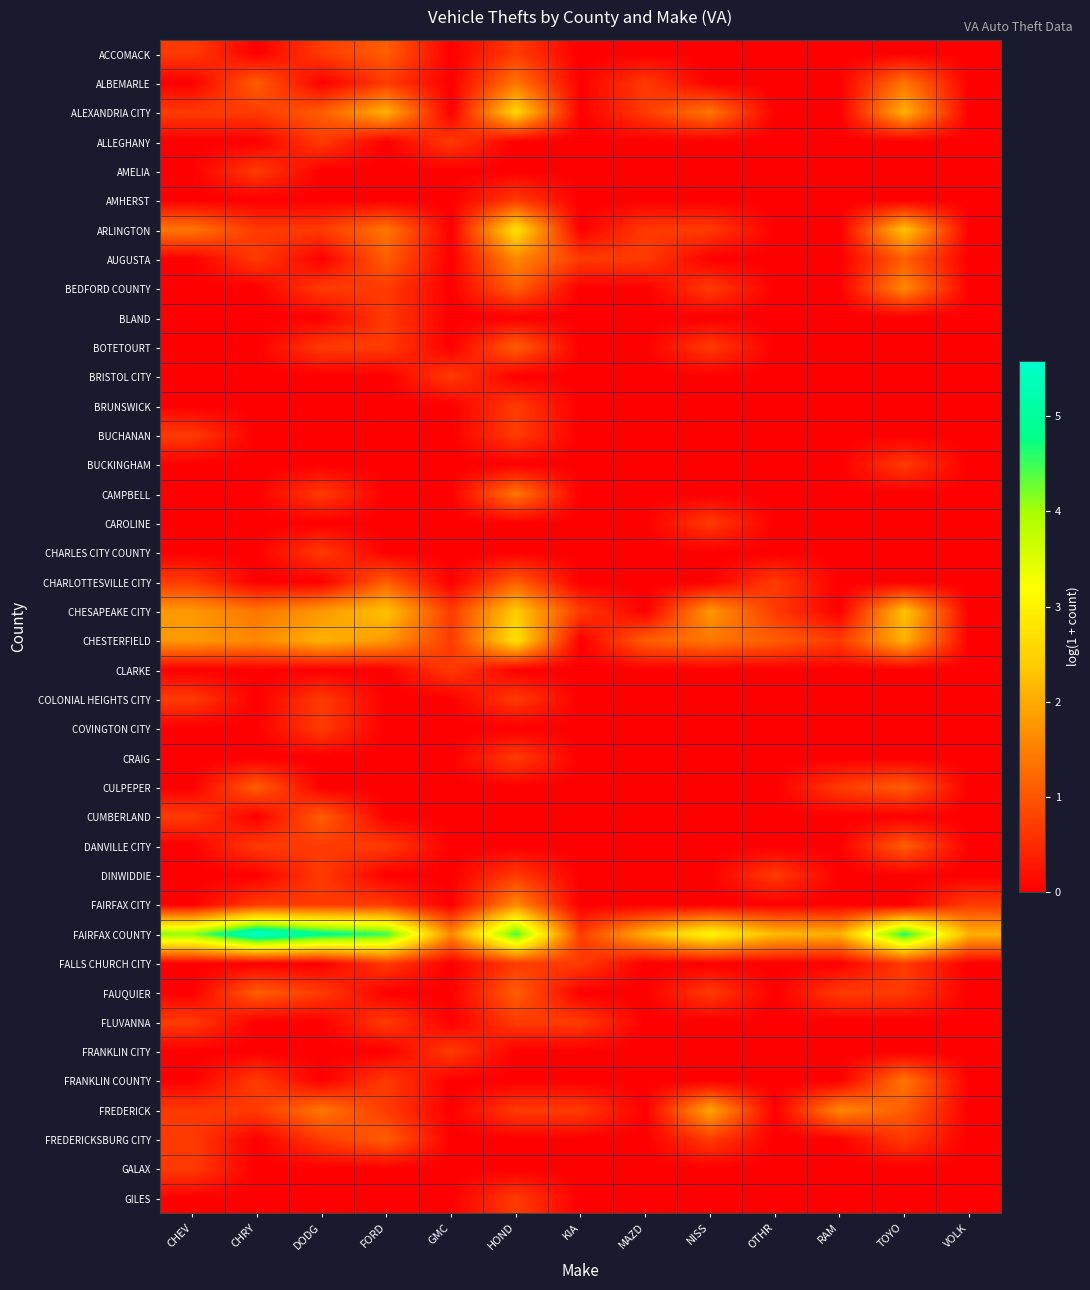

Reading left to right, transcribe all the data shown in this chart.

ACCOMACK: CHEV=0.7	CHRY=0.0	DODG=0.7	FORD=1.1	GMC=0.0	HOND=0.7	KIA=0.0	MAZD=0.0	NISS=0.0	OTHR=0.0	RAM=0.0	TOYO=0.0	VOLK=0.0
ALBEMARLE: CHEV=0.0	CHRY=1.1	DODG=0.0	FORD=0.7	GMC=0.0	HOND=1.4	KIA=0.0	MAZD=0.7	NISS=0.0	OTHR=0.0	RAM=0.0	TOYO=1.4	VOLK=0.0
ALEXANDRIA CITY: CHEV=0.7	CHRY=0.7	DODG=1.1	FORD=2.1	GMC=0.0	HOND=2.6	KIA=0.0	MAZD=0.7	NISS=1.4	OTHR=0.0	RAM=0.0	TOYO=2.1	VOLK=0.0
ALLEGHANY: CHEV=0.0	CHRY=0.0	DODG=0.7	FORD=0.0	GMC=0.7	HOND=0.0	KIA=0.0	MAZD=0.0	NISS=0.0	OTHR=0.0	RAM=0.0	TOYO=0.0	VOLK=0.0
AMELIA: CHEV=0.0	CHRY=0.7	DODG=0.0	FORD=0.0	GMC=0.0	HOND=0.0	KIA=0.0	MAZD=0.0	NISS=0.0	OTHR=0.0	RAM=0.0	TOYO=0.0	VOLK=0.0
AMHERST: CHEV=0.0	CHRY=0.0	DODG=0.0	FORD=0.0	GMC=0.0	HOND=0.7	KIA=0.0	MAZD=0.0	NISS=0.0	OTHR=0.0	RAM=0.0	TOYO=0.0	VOLK=0.0
ARLINGTON: CHEV=1.4	CHRY=0.7	DODG=0.7	FORD=1.4	GMC=0.0	HOND=2.7	KIA=0.0	MAZD=0.7	NISS=0.7	OTHR=0.0	RAM=0.0	TOYO=2.3	VOLK=0.0
AUGUSTA: CHEV=0.0	CHRY=0.7	DODG=0.0	FORD=1.1	GMC=0.0	HOND=1.6	KIA=0.7	MAZD=0.7	NISS=0.0	OTHR=0.0	RAM=0.0	TOYO=1.1	VOLK=0.0
BEDFORD COUNTY: CHEV=0.0	CHRY=0.0	DODG=0.7	FORD=0.7	GMC=0.0	HOND=1.1	KIA=0.0	MAZD=0.0	NISS=0.7	OTHR=0.0	RAM=0.0	TOYO=1.6	VOLK=0.0
BLAND: CHEV=0.0	CHRY=0.0	DODG=0.0	FORD=0.7	GMC=0.0	HOND=0.0	KIA=0.0	MAZD=0.0	NISS=0.0	OTHR=0.0	RAM=0.0	TOYO=0.0	VOLK=0.0
BOTETOURT: CHEV=0.0	CHRY=0.0	DODG=0.7	FORD=0.7	GMC=0.0	HOND=1.1	KIA=0.0	MAZD=0.0	NISS=0.7	OTHR=0.0	RAM=0.0	TOYO=0.0	VOLK=0.0
BRISTOL CITY: CHEV=0.0	CHRY=0.0	DODG=0.0	FORD=0.0	GMC=0.7	HOND=0.0	KIA=0.0	MAZD=0.0	NISS=0.0	OTHR=0.0	RAM=0.0	TOYO=0.0	VOLK=0.0
BRUNSWICK: CHEV=0.0	CHRY=0.0	DODG=0.0	FORD=0.0	GMC=0.0	HOND=0.7	KIA=0.0	MAZD=0.0	NISS=0.0	OTHR=0.0	RAM=0.0	TOYO=0.0	VOLK=0.0
BUCHANAN: CHEV=0.7	CHRY=0.0	DODG=0.0	FORD=0.0	GMC=0.0	HOND=0.7	KIA=0.0	MAZD=0.0	NISS=0.0	OTHR=0.0	RAM=0.0	TOYO=0.0	VOLK=0.0
BUCKINGHAM: CHEV=0.0	CHRY=0.0	DODG=0.0	FORD=0.0	GMC=0.0	HOND=0.0	KIA=0.0	MAZD=0.0	NISS=0.0	OTHR=0.0	RAM=0.0	TOYO=0.7	VOLK=0.0
CAMPBELL: CHEV=0.0	CHRY=0.0	DODG=0.7	FORD=0.0	GMC=0.0	HOND=1.4	KIA=0.0	MAZD=0.0	NISS=0.0	OTHR=0.0	RAM=0.0	TOYO=0.0	VOLK=0.0
CAROLINE: CHEV=0.0	CHRY=0.0	DODG=0.0	FORD=0.0	GMC=0.0	HOND=0.0	KIA=0.0	MAZD=0.0	NISS=0.7	OTHR=0.0	RAM=0.0	TOYO=0.0	VOLK=0.0
CHARLES CITY COUNTY: CHEV=0.0	CHRY=0.0	DODG=0.7	FORD=0.0	GMC=0.0	HOND=0.0	KIA=0.0	MAZD=0.0	NISS=0.0	OTHR=0.0	RAM=0.0	TOYO=0.0	VOLK=0.0
CHARLOTTESVILLE CITY: CHEV=0.7	CHRY=0.0	DODG=0.0	FORD=1.1	GMC=0.0	HOND=1.1	KIA=0.0	MAZD=0.0	NISS=0.0	OTHR=0.7	RAM=0.0	TOYO=0.0	VOLK=0.0
CHESAPEAKE CITY: CHEV=1.8	CHRY=1.4	DODG=1.8	FORD=2.3	GMC=0.7	HOND=2.4	KIA=0.7	MAZD=0.0	NISS=1.8	OTHR=0.7	RAM=0.0	TOYO=2.3	VOLK=0.0
CHESTERFIELD: CHEV=1.8	CHRY=1.6	DODG=2.1	FORD=1.8	GMC=0.7	HOND=2.7	KIA=0.0	MAZD=1.1	NISS=1.4	OTHR=1.1	RAM=0.7	TOYO=2.1	VOLK=0.0
CLARKE: CHEV=0.0	CHRY=0.0	DODG=0.0	FORD=0.0	GMC=0.7	HOND=0.0	KIA=0.0	MAZD=0.0	NISS=0.0	OTHR=0.0	RAM=0.0	TOYO=0.0	VOLK=0.0
COLONIAL HEIGHTS CITY: CHEV=0.7	CHRY=0.0	DODG=0.7	FORD=0.0	GMC=0.0	HOND=0.7	KIA=0.0	MAZD=0.0	NISS=0.0	OTHR=0.0	RAM=0.0	TOYO=0.0	VOLK=0.0
COVINGTON CITY: CHEV=0.0	CHRY=0.0	DODG=0.7	FORD=0.0	GMC=0.0	HOND=0.0	KIA=0.0	MAZD=0.0	NISS=0.0	OTHR=0.0	RAM=0.0	TOYO=0.0	VOLK=0.0
CRAIG: CHEV=0.0	CHRY=0.0	DODG=0.0	FORD=0.0	GMC=0.0	HOND=0.7	KIA=0.0	MAZD=0.0	NISS=0.0	OTHR=0.0	RAM=0.0	TOYO=0.0	VOLK=0.0
CULPEPER: CHEV=0.0	CHRY=1.1	DODG=0.0	FORD=0.0	GMC=0.0	HOND=0.0	KIA=0.0	MAZD=0.0	NISS=0.0	OTHR=0.0	RAM=0.7	TOYO=1.1	VOLK=0.0
CUMBERLAND: CHEV=0.7	CHRY=0.0	DODG=1.1	FORD=0.0	GMC=0.0	HOND=0.0	KIA=0.0	MAZD=0.0	NISS=0.0	OTHR=0.0	RAM=0.0	TOYO=0.0	VOLK=0.0
DANVILLE CITY: CHEV=0.0	CHRY=0.7	DODG=0.7	FORD=0.7	GMC=0.0	HOND=0.0	KIA=0.0	MAZD=0.0	NISS=0.0	OTHR=0.0	RAM=0.0	TOYO=1.1	VOLK=0.0
DINWIDDIE: CHEV=0.0	CHRY=0.0	DODG=0.7	FORD=0.0	GMC=0.0	HOND=0.7	KIA=0.0	MAZD=0.0	NISS=0.0	OTHR=0.7	RAM=0.0	TOYO=0.0	VOLK=0.0
FAIRFAX CITY: CHEV=0.0	CHRY=0.7	DODG=0.7	FORD=0.7	GMC=0.0	HOND=1.6	KIA=0.0	MAZD=0.0	NISS=0.0	OTHR=0.0	RAM=0.0	TOYO=0.0	VOLK=0.7
FAIRFAX COUNTY: CHEV=4.1	CHRY=5.6	DODG=4.9	FORD=4.5	GMC=1.6	HOND=4.5	KIA=0.7	MAZD=2.1	NISS=3.1	OTHR=2.2	RAM=2.1	TOYO=4.7	VOLK=2.1
FALLS CHURCH CITY: CHEV=0.0	CHRY=0.0	DODG=0.0	FORD=0.7	GMC=0.0	HOND=0.7	KIA=0.7	MAZD=0.0	NISS=0.0	OTHR=0.0	RAM=0.0	TOYO=0.7	VOLK=0.0
FAUQUIER: CHEV=0.0	CHRY=1.1	DODG=0.7	FORD=0.0	GMC=0.0	HOND=1.1	KIA=0.0	MAZD=0.0	NISS=0.7	OTHR=0.0	RAM=0.7	TOYO=0.7	VOLK=0.0
FLUVANNA: CHEV=0.7	CHRY=0.0	DODG=0.0	FORD=0.7	GMC=0.0	HOND=0.7	KIA=0.7	MAZD=0.0	NISS=0.0	OTHR=0.0	RAM=0.0	TOYO=0.0	VOLK=0.0
FRANKLIN CITY: CHEV=0.0	CHRY=0.0	DODG=0.0	FORD=0.0	GMC=0.7	HOND=0.0	KIA=0.0	MAZD=0.0	NISS=0.0	OTHR=0.0	RAM=0.0	TOYO=0.0	VOLK=0.0
FRANKLIN COUNTY: CHEV=0.0	CHRY=0.7	DODG=0.0	FORD=0.7	GMC=0.0	HOND=0.0	KIA=0.0	MAZD=0.0	NISS=0.0	OTHR=0.0	RAM=0.0	TOYO=1.4	VOLK=0.0
FREDERICK: CHEV=0.7	CHRY=0.7	DODG=1.4	FORD=0.7	GMC=0.0	HOND=0.7	KIA=0.7	MAZD=0.0	NISS=1.9	OTHR=0.0	RAM=1.6	TOYO=1.1	VOLK=0.0
FREDERICKSBURG CITY: CHEV=0.7	CHRY=0.0	DODG=0.7	FORD=1.1	GMC=0.0	HOND=0.0	KIA=0.0	MAZD=0.0	NISS=0.7	OTHR=0.0	RAM=0.0	TOYO=0.7	VOLK=0.0
GALAX: CHEV=0.7	CHRY=0.0	DODG=0.0	FORD=0.0	GMC=0.0	HOND=0.0	KIA=0.0	MAZD=0.0	NISS=0.0	OTHR=0.0	RAM=0.0	TOYO=0.0	VOLK=0.0
GILES: CHEV=0.0	CHRY=0.0	DODG=0.0	FORD=0.0	GMC=0.0	HOND=0.7	KIA=0.0	MAZD=0.0	NISS=0.0	OTHR=0.0	RAM=0.0	TOYO=0.0	VOLK=0.0